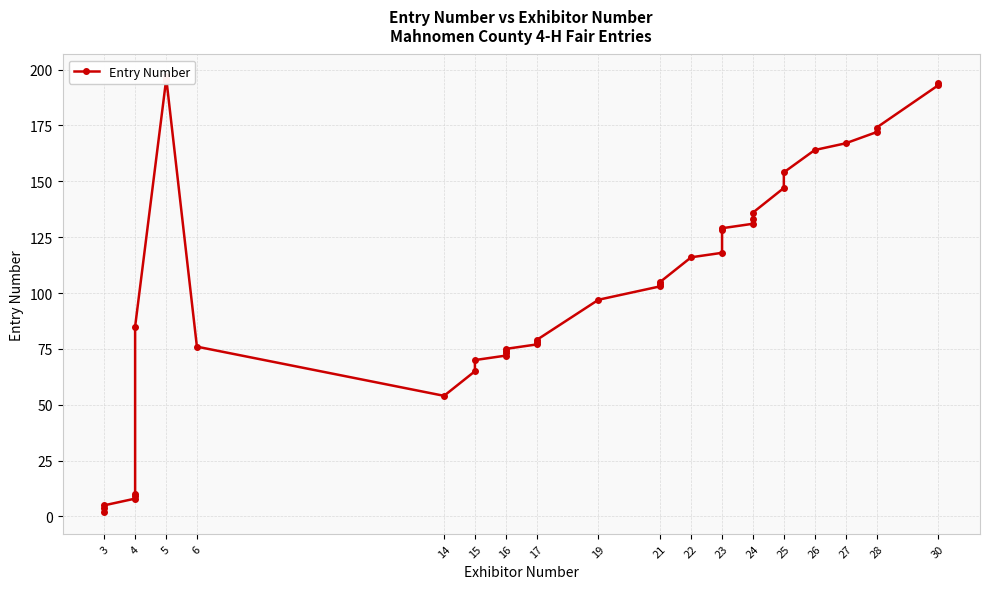

Count the number of categories in the chart.

40